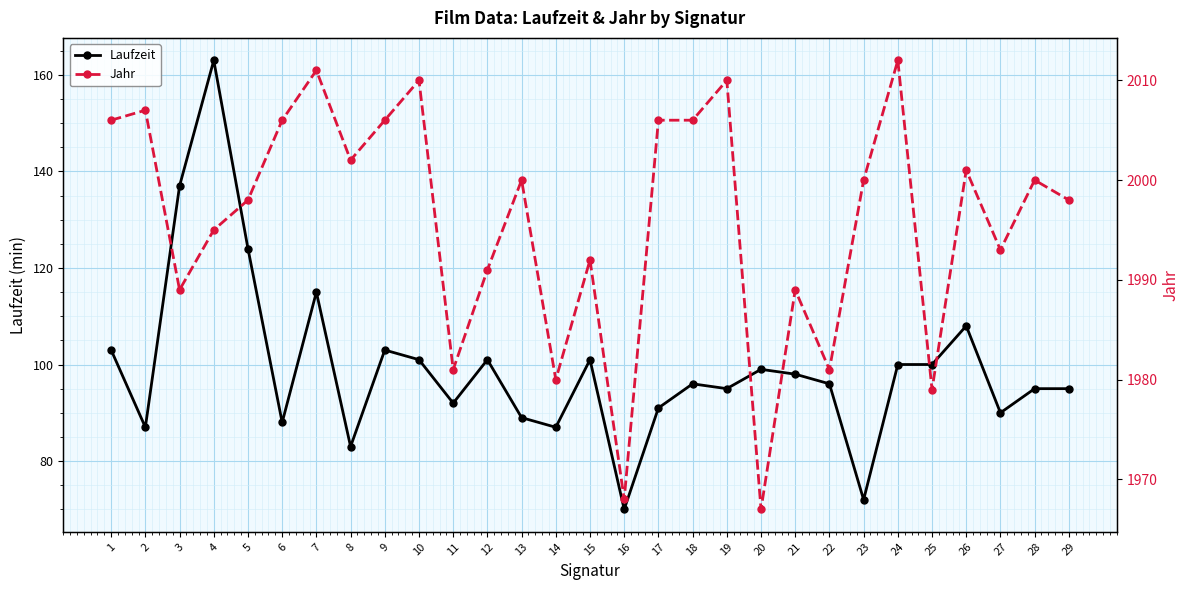

How many series are shown in this chart?

2